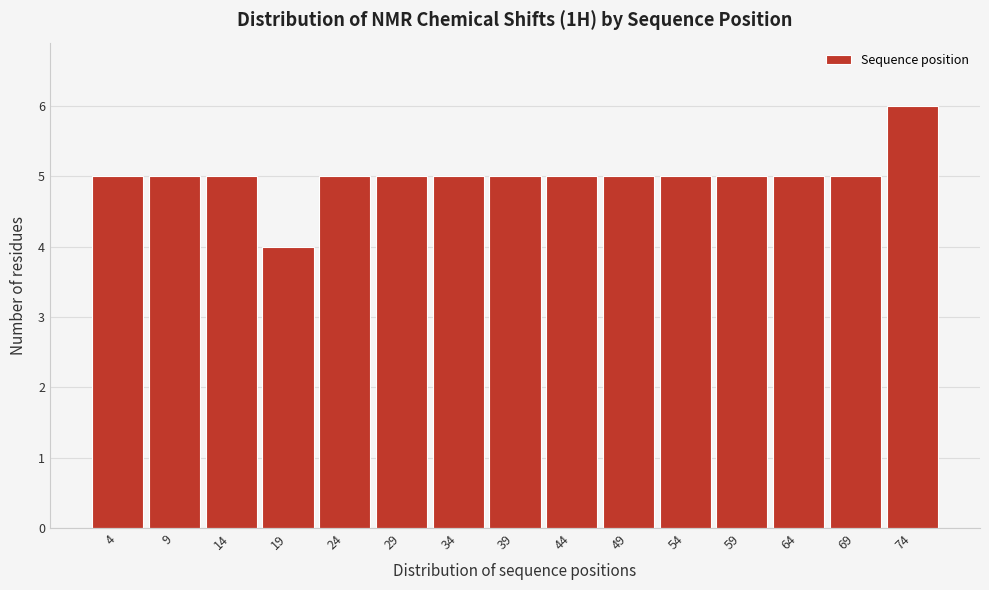

Reading right to left, transcribe all the data shown in this chart.

6	5	5	5	5	5	5	5	5	5	5	4	5	5	5